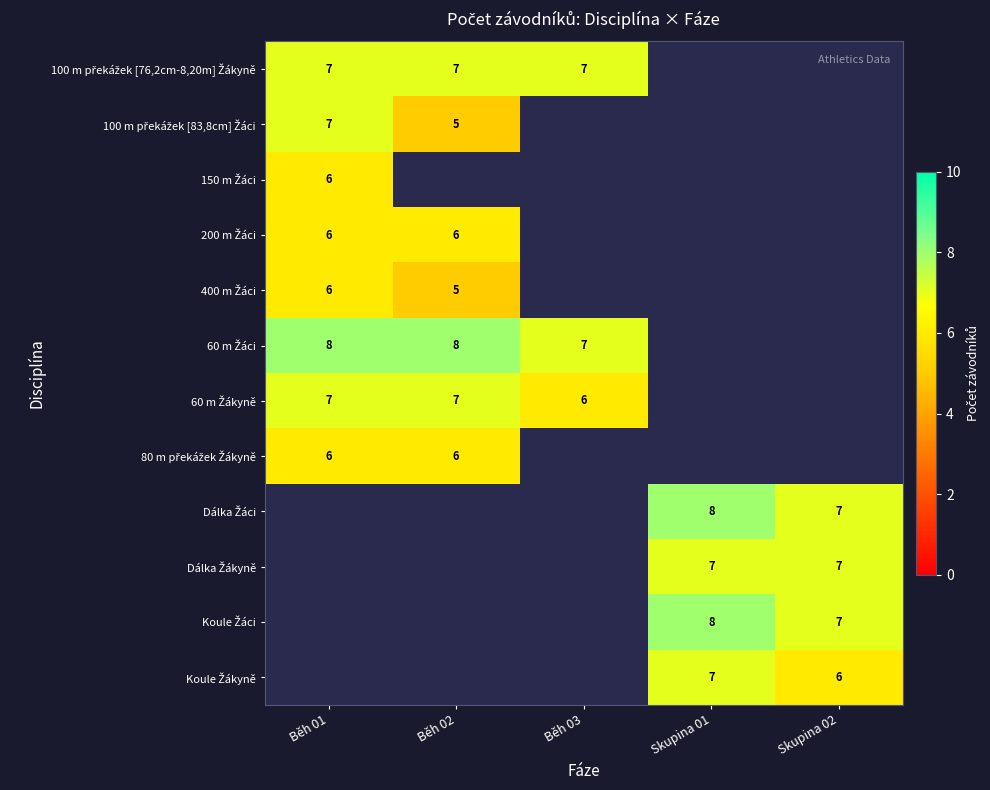

Which has a higher value, Skupina 02 or Běh 03?

Běh 03